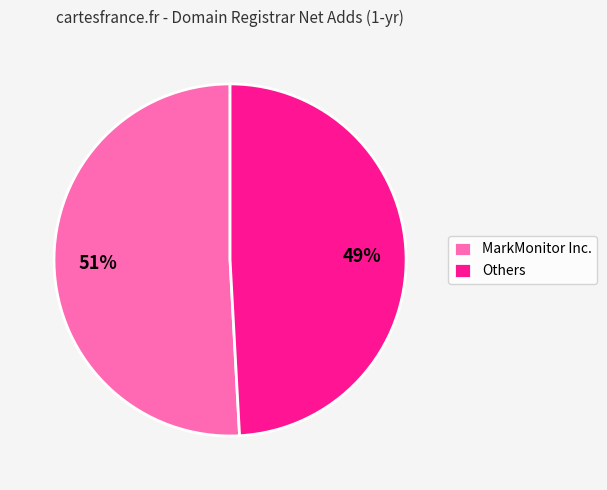

To the nearest percent, what is the average slice percentage?

50%